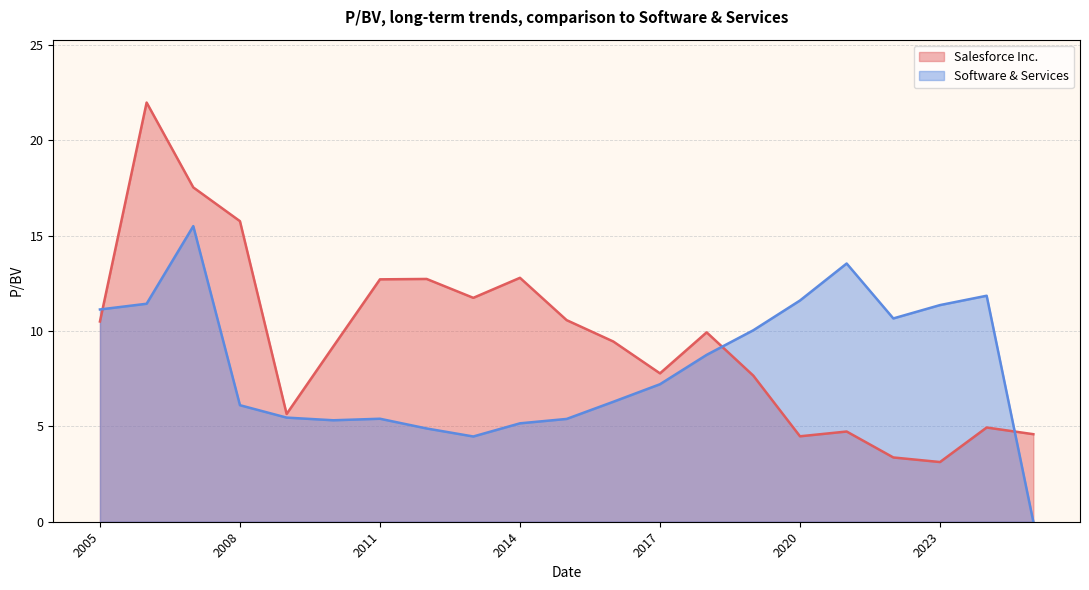

Count the number of data series in this chart.

2